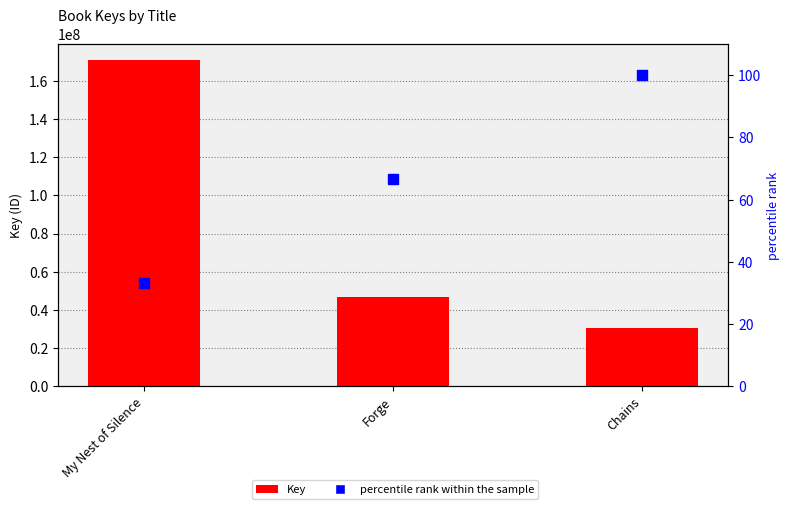

What is the total value across all series at Chains?

30585756.0